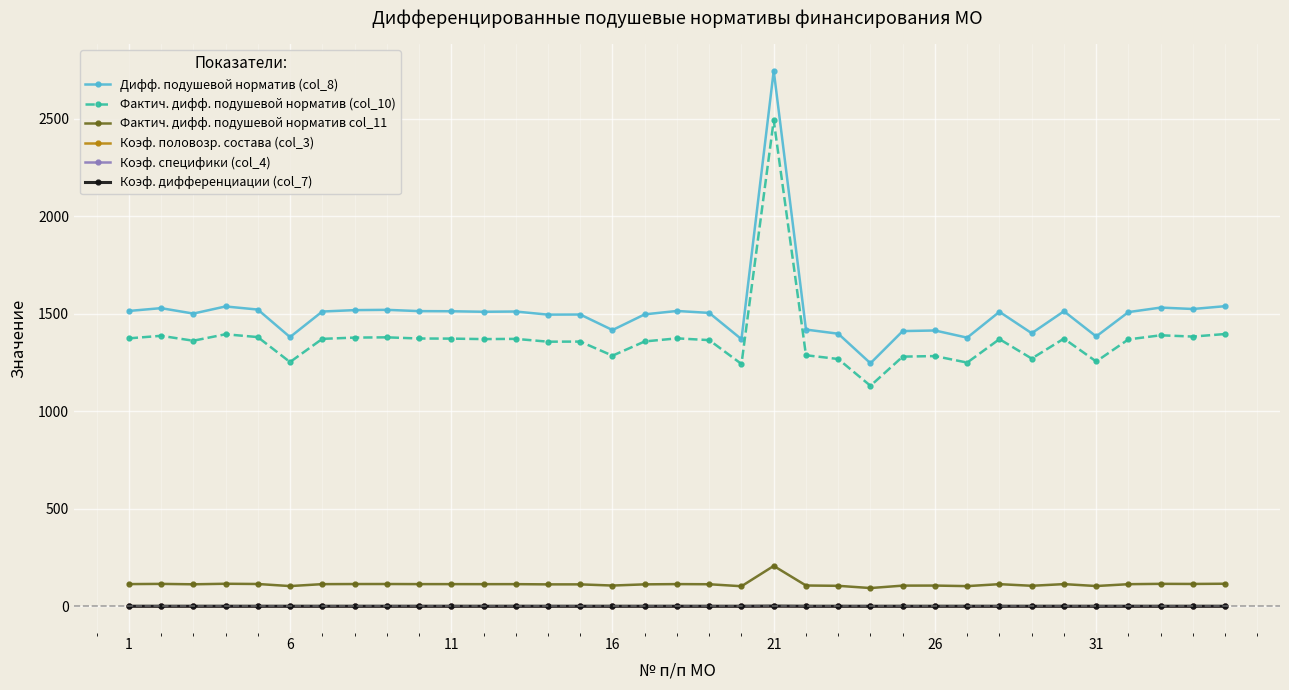

What is the value of the Фактич. дифф. подушевой норматив col_11 point at the 7th from the left?

114.3